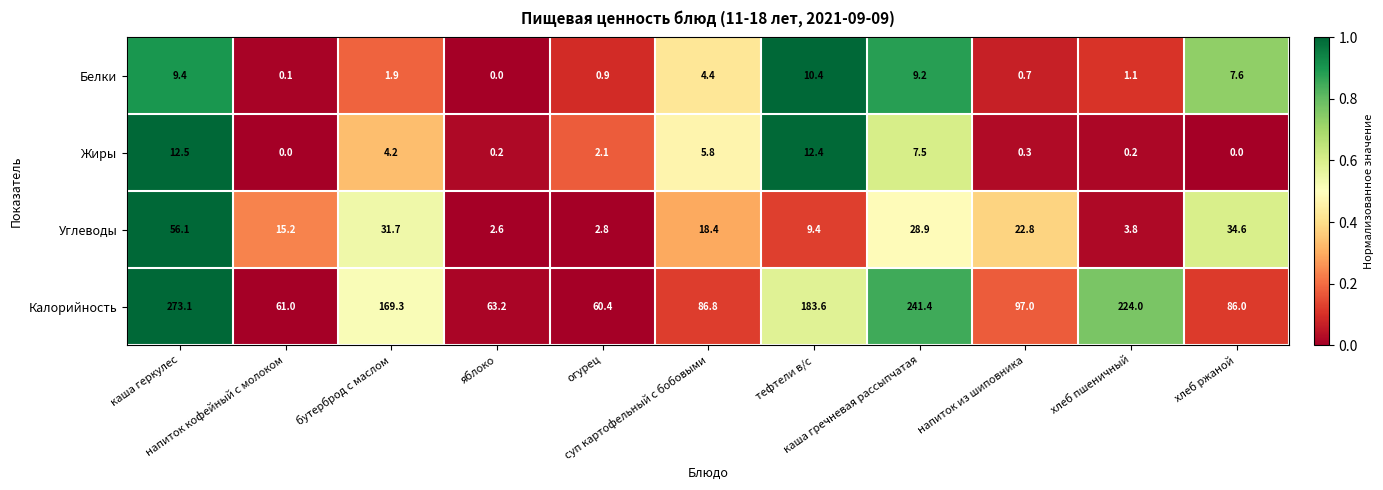

Which series has the widest spread of values?

Калорийность